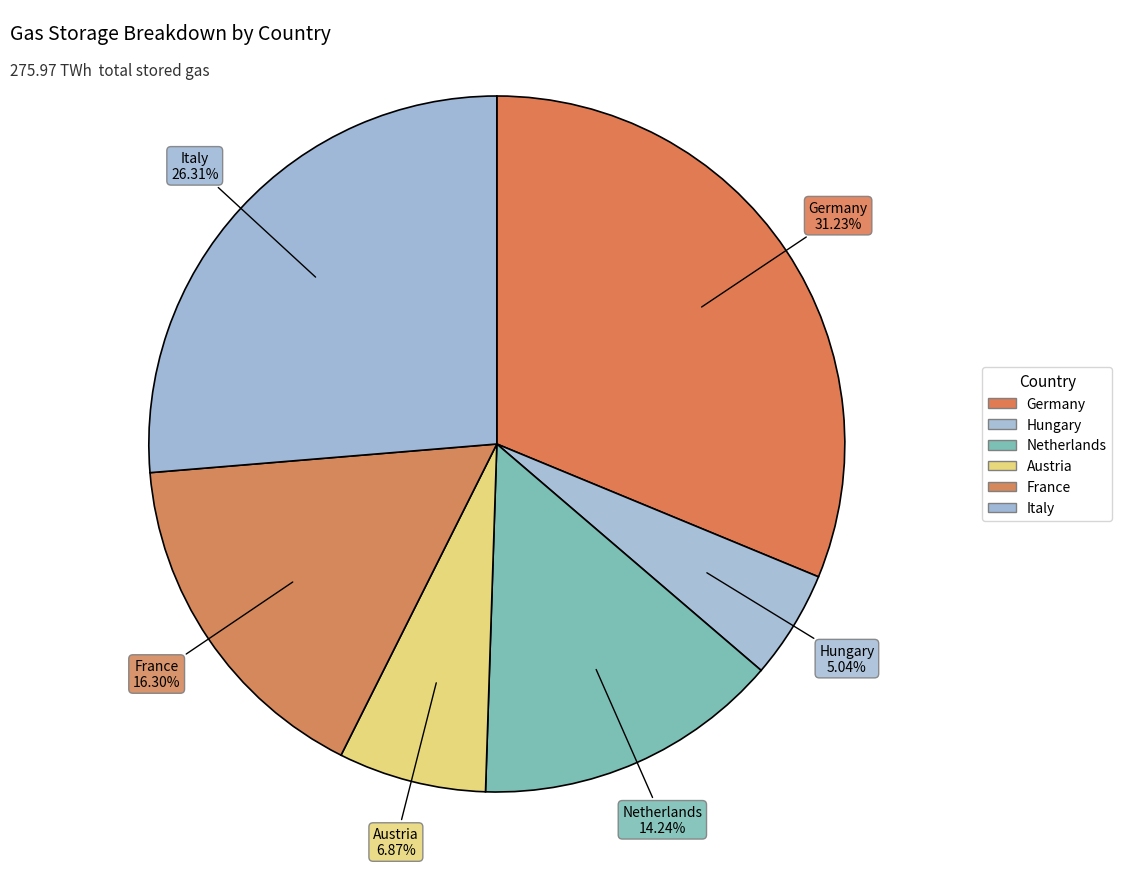

Count the number of slices in the pie.

6